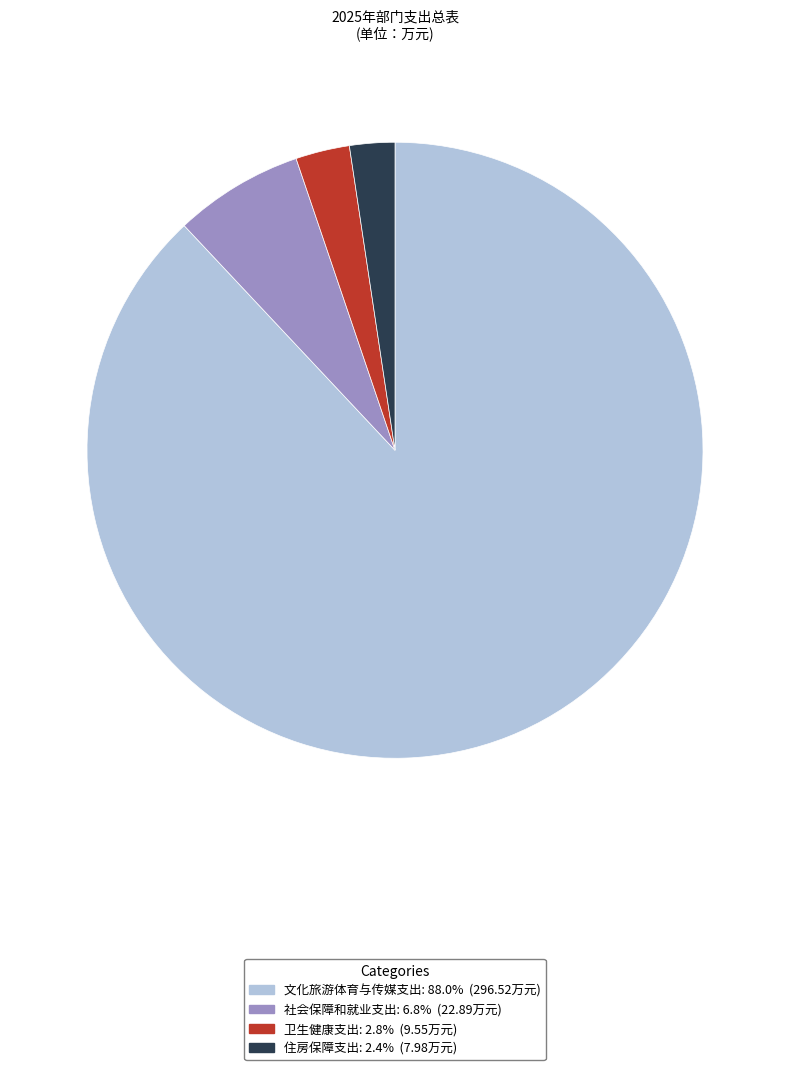

Count the number of slices in the pie.

4